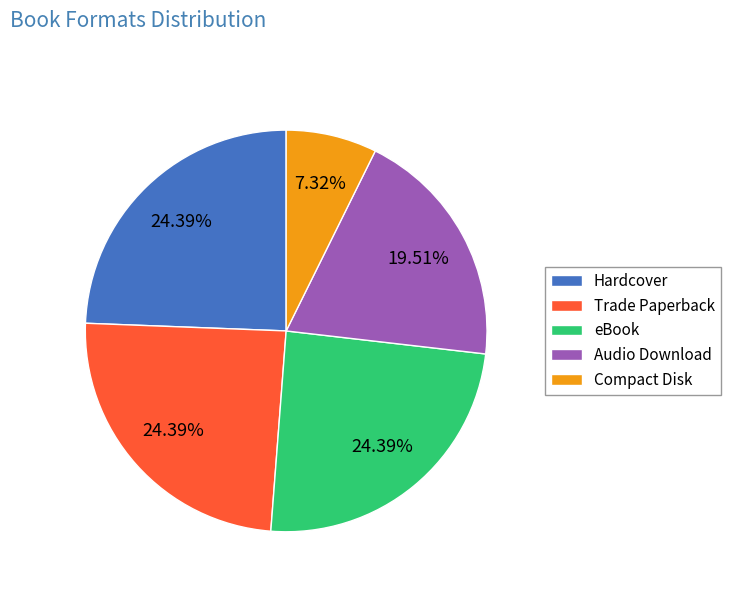

How many slices are in this pie chart?

5